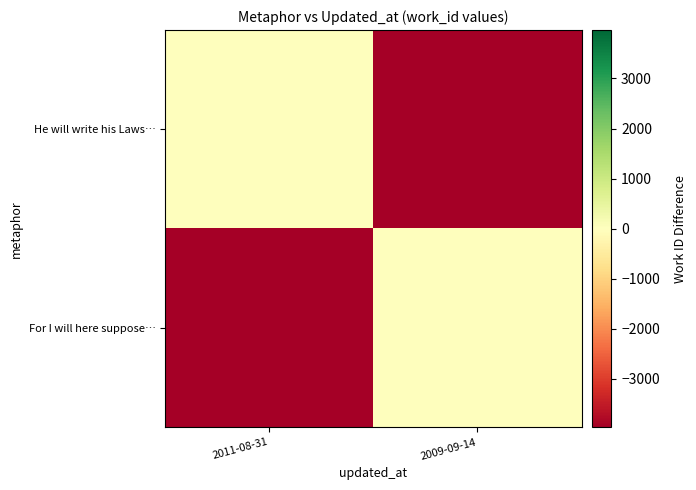

What is the spread (max minus min) of values at 2009-09-14?

3985.0